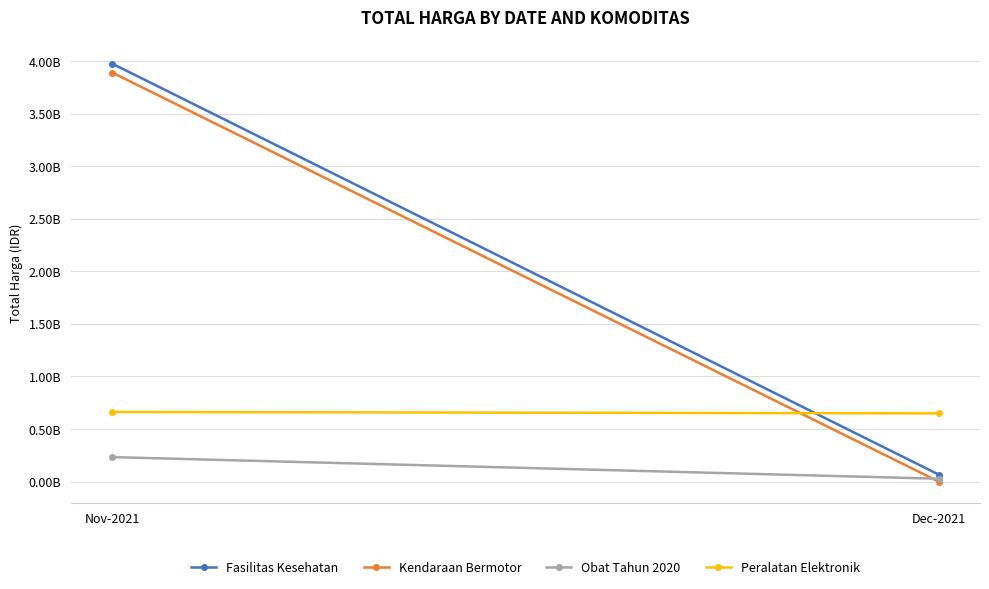

Where is Obat Tahun 2020 nearest to the value 130210085?

Nov-2021